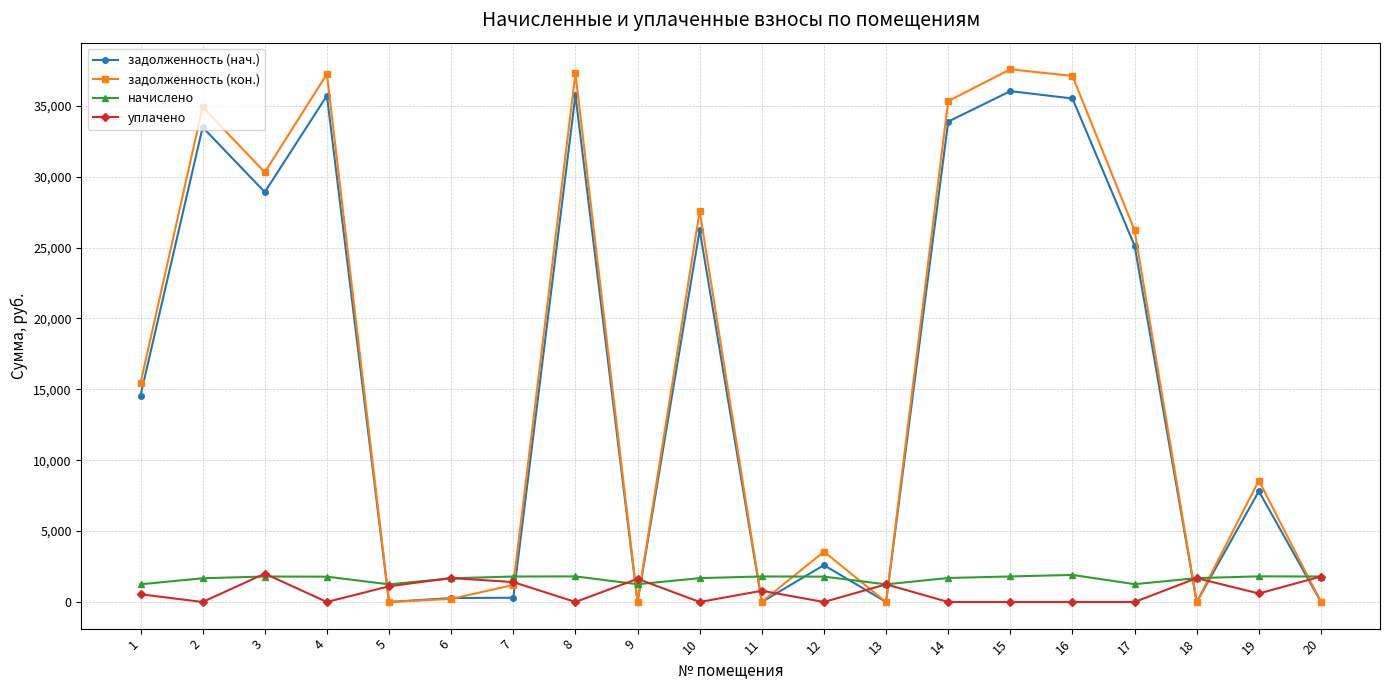

Between 16 and 20, which series saw the biggest shift?

задолженность (кон.)